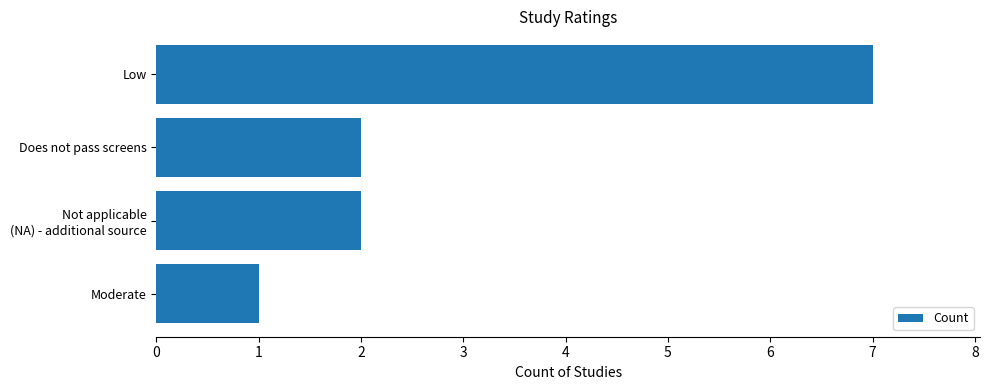

Count the number of data series in this chart.

1